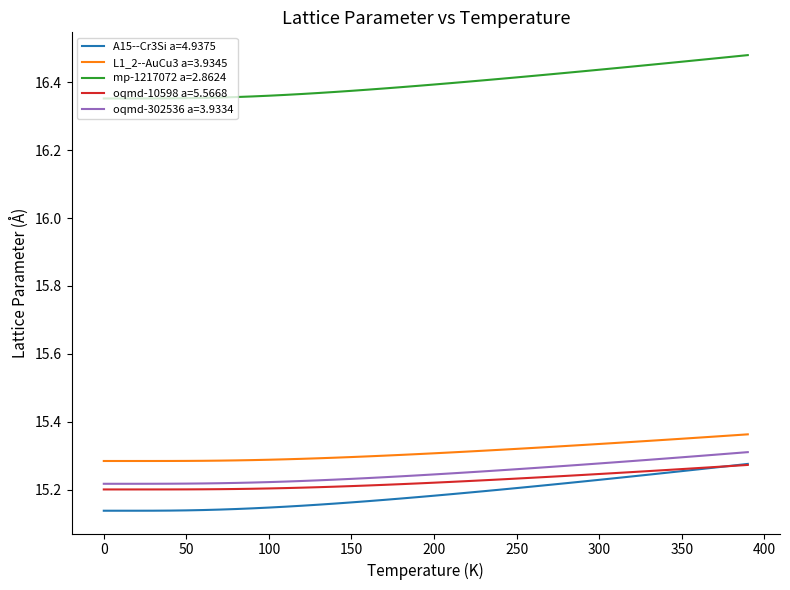

True or false: A15--Cr3Si a=4.9375 and oqmd-302536 a=3.9334 cross at least once.

False